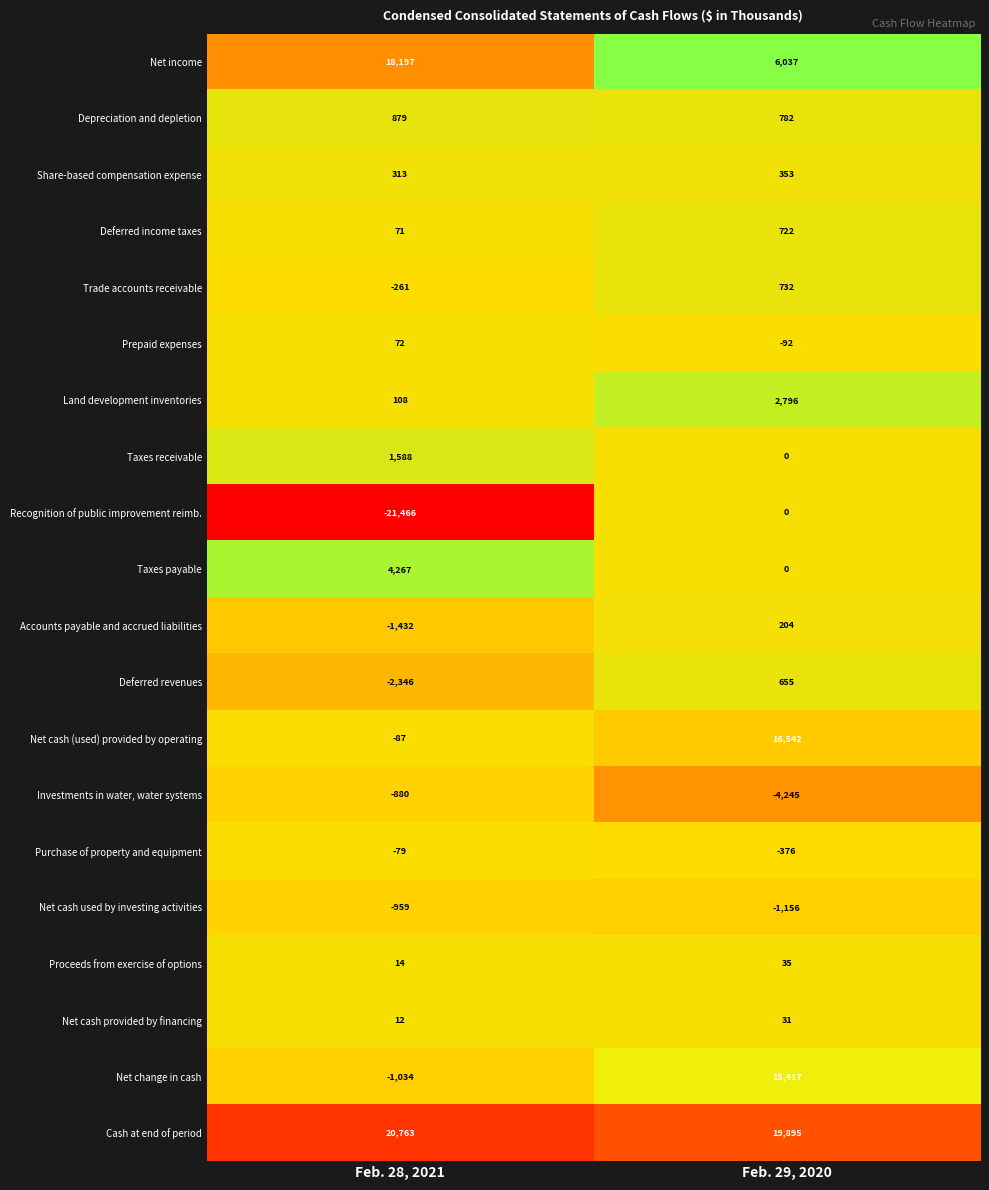

What is the sum of all Net change in cash values?

14383